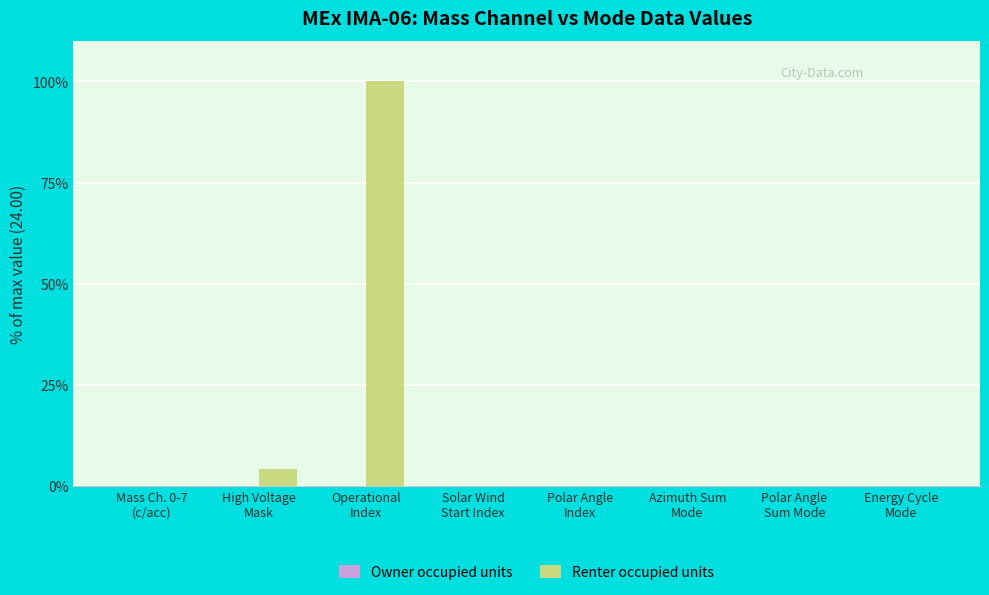

What is the sum of all values?

104.2